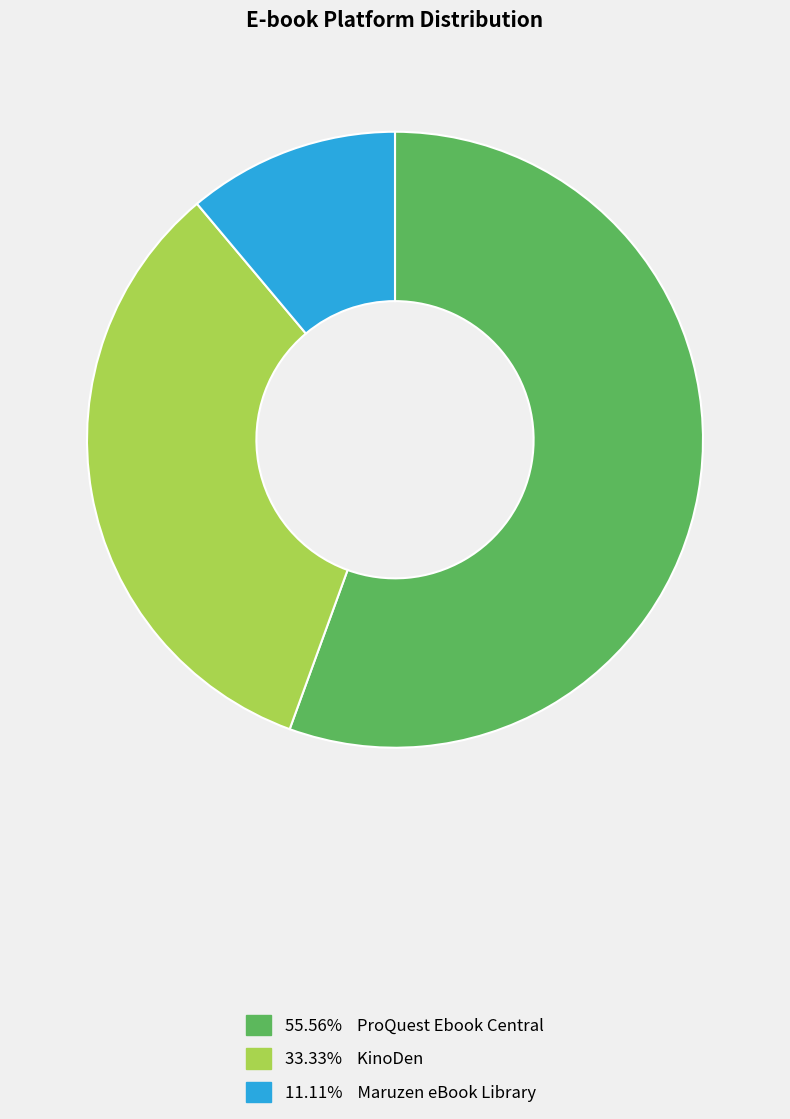

Approximately how many times larger is the value at 11.11% Maruzen eBook Library compared to 33.33% KinoDen?

0.3